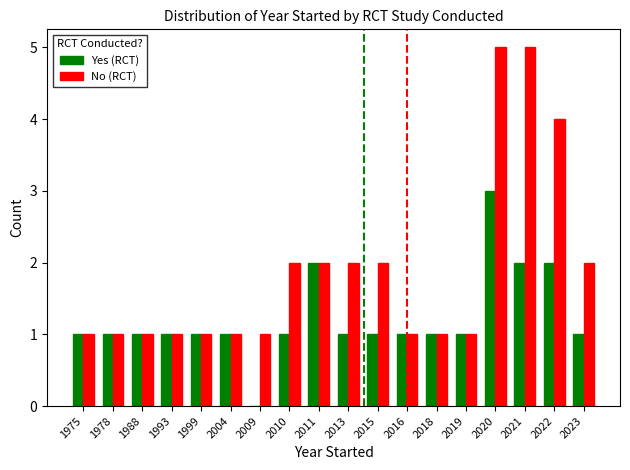

Which series has the largest total across all categories?

No (RCT)